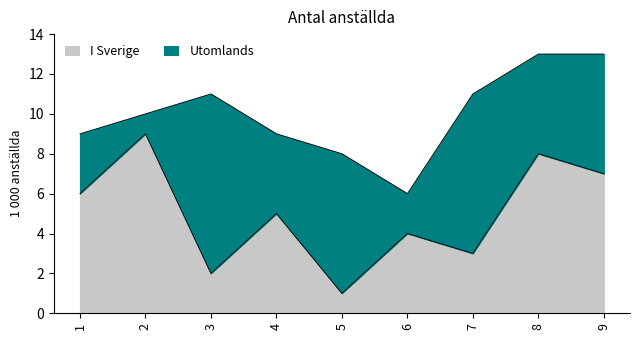

At which category does the chart reach its peak across all series?

2